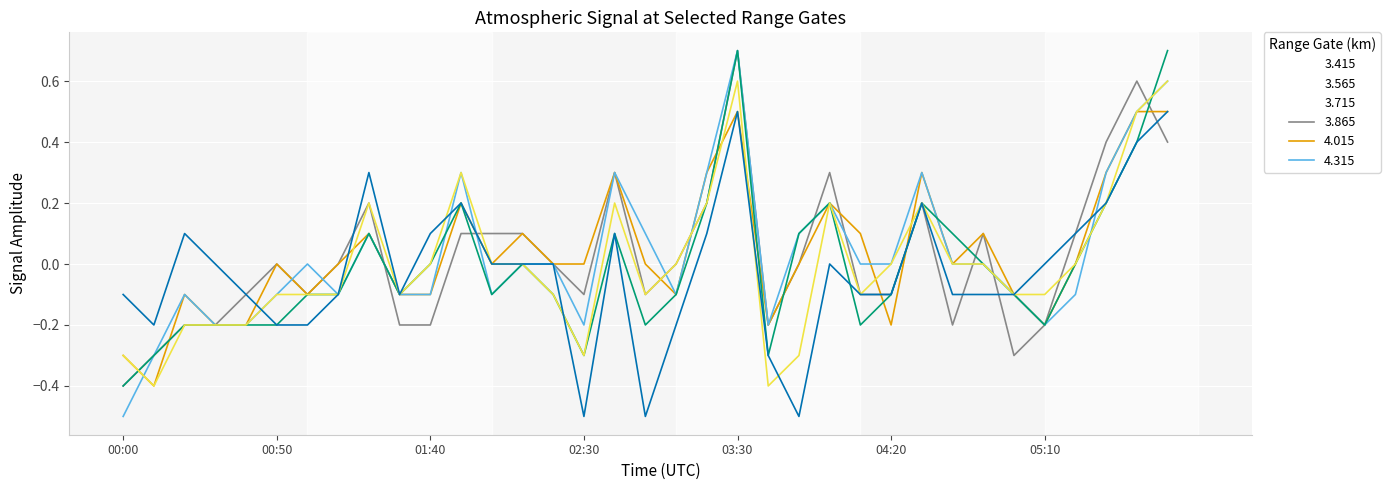

Which series has the largest range (max minus min)?

3.715